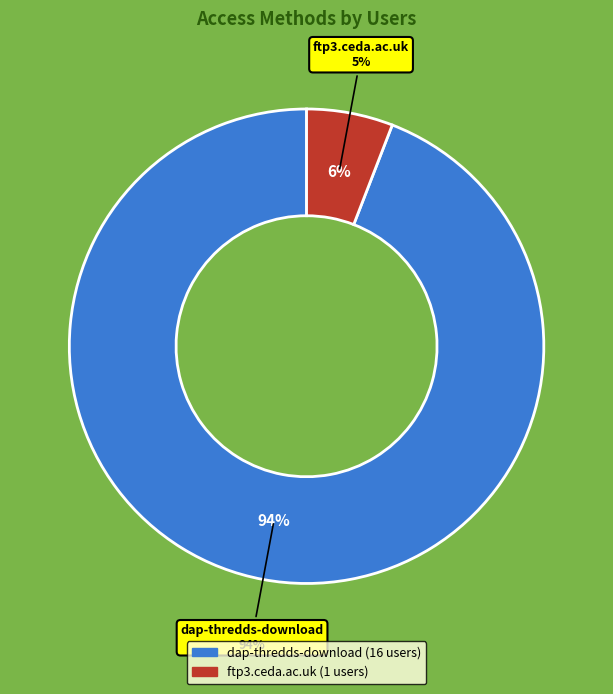

How many slices are in this pie chart?

2